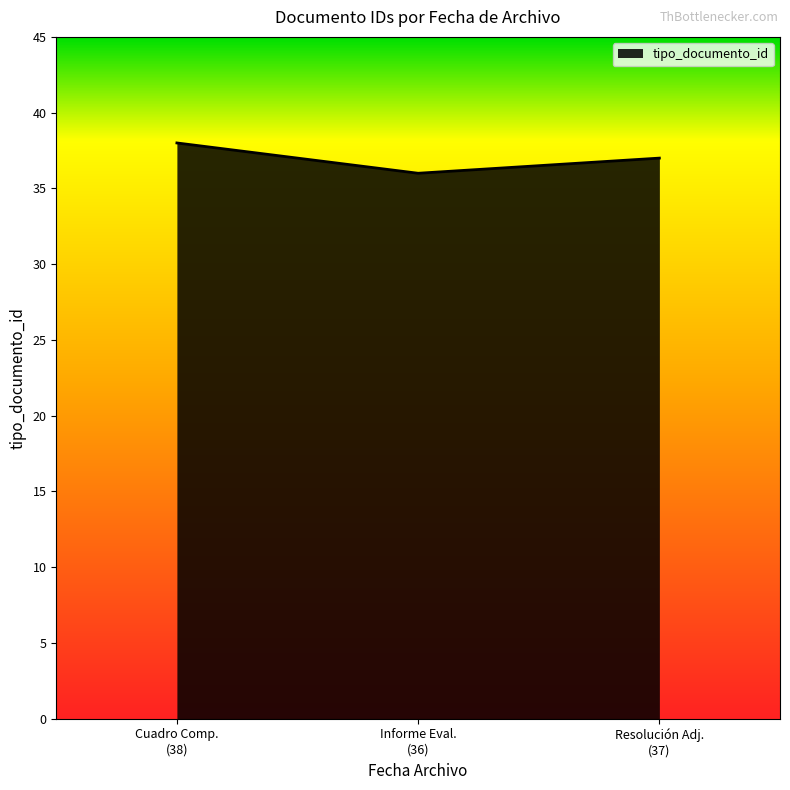

What is the greatest value displayed?

38